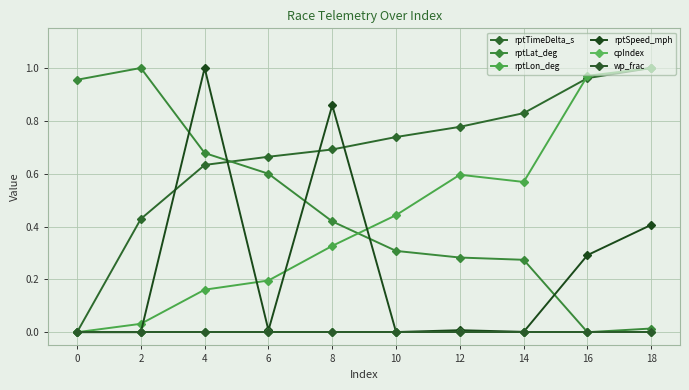

Rank the series at 14 from lowest to highest value.

cpIndex, wp_frac, rptSpeed_mph, rptLat_deg, rptLon_deg, rptTimeDelta_s